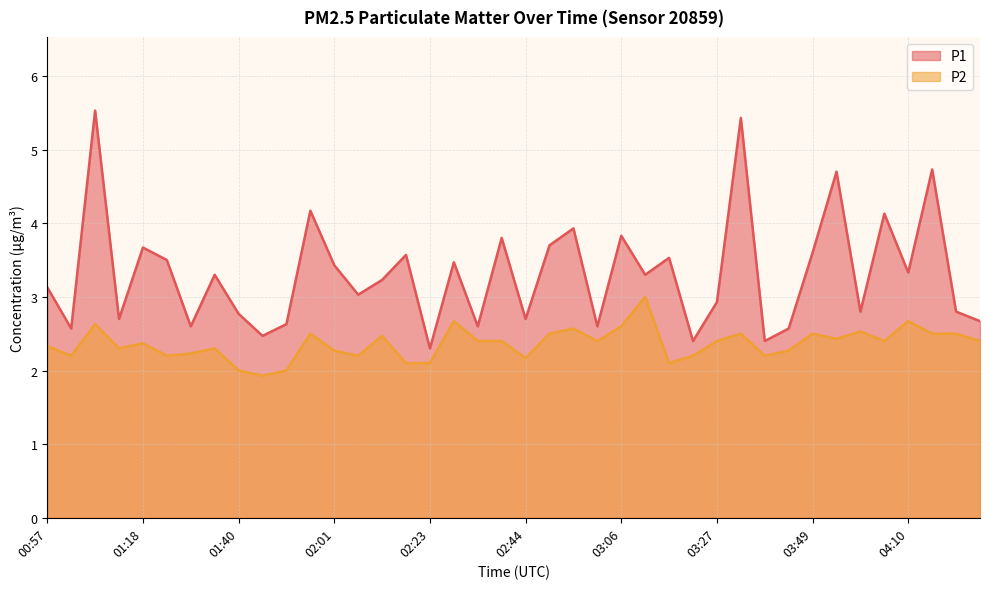

List the series in order of their peak value, lowest first.

P2, P1